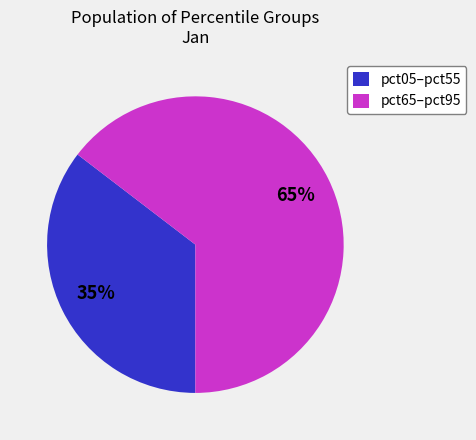

Which category has the smallest portion of the pie?

pct05–pct55